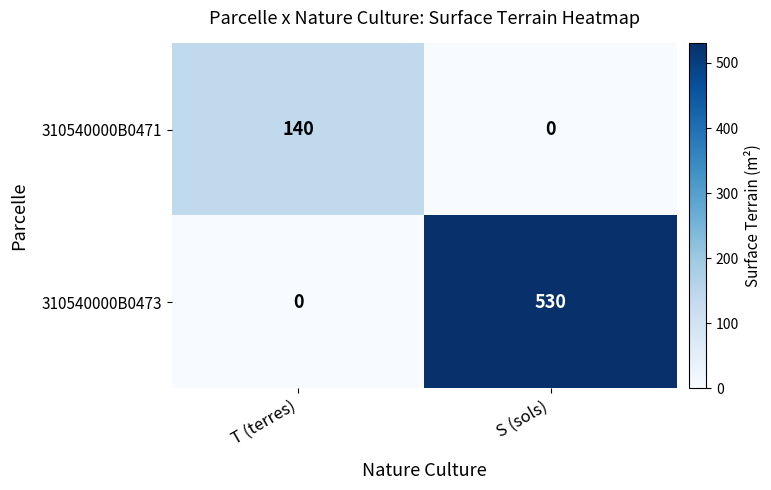

Which category has the highest value across all series?

S (sols)